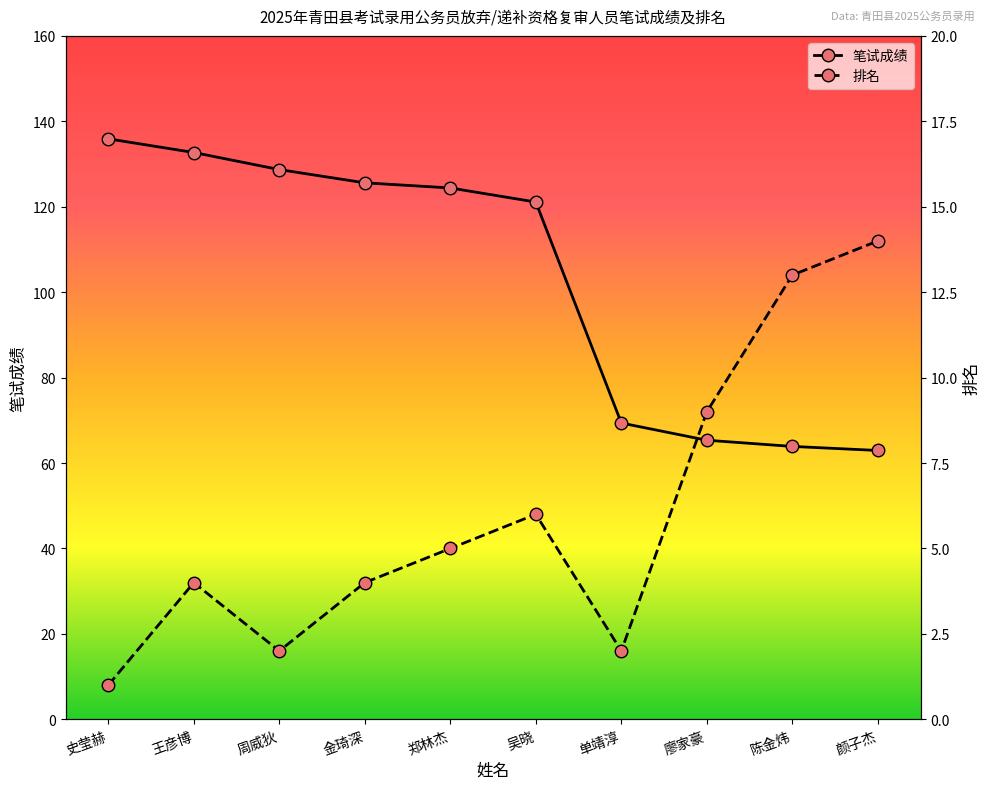

True or false: 排名 and 笔试成绩 intersect in this chart.

False